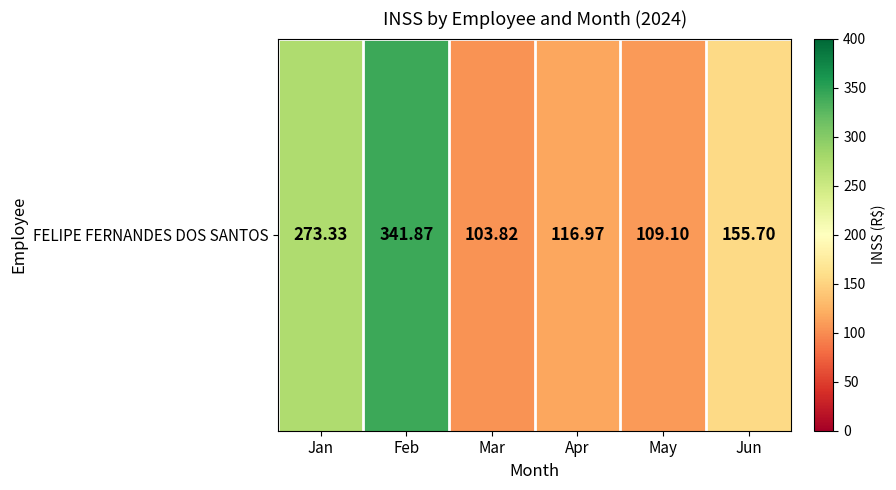

The chart shows a value of 253.8 at Jun. True or false?

False